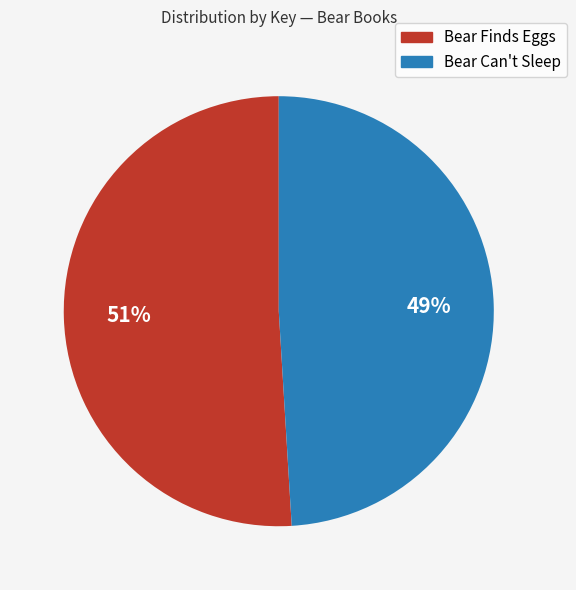

To the nearest percent, what is the average slice percentage?

50%